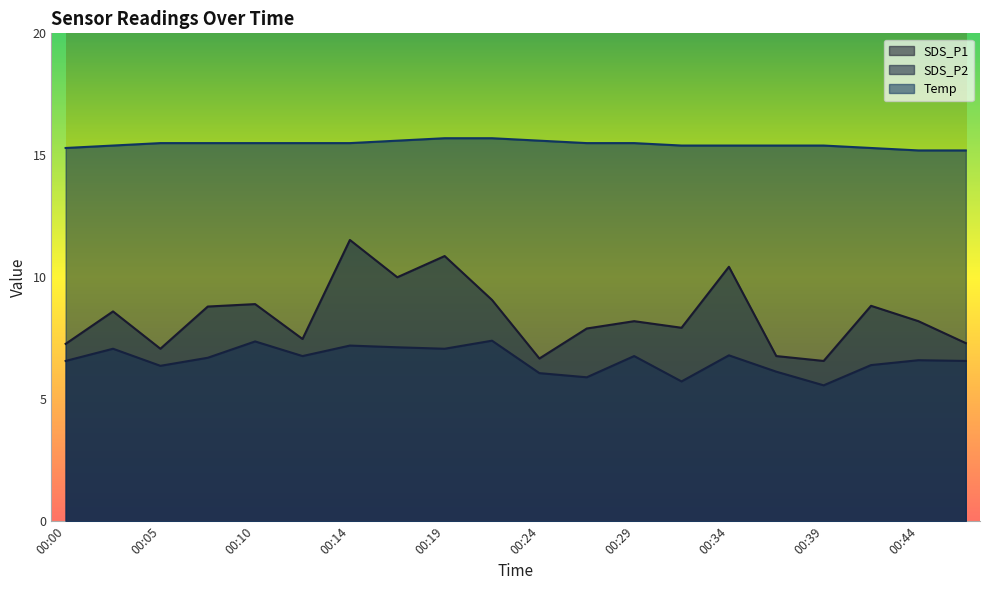

True or false: SDS_P1 and Temp cross at least once.

False